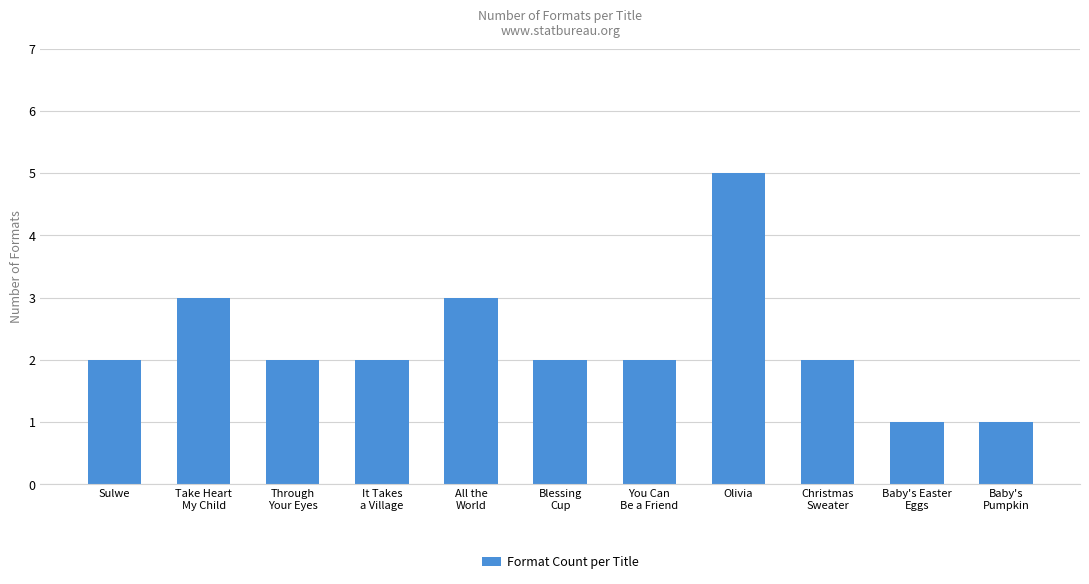

Reading right to left, what are all the values shown in this chart?

Baby's
Pumpkin=1	Baby's Easter
Eggs=1	Christmas
Sweater=2	Olivia=5	You Can
Be a Friend=2	Blessing
Cup=2	All the
World=3	It Takes
a Village=2	Through
Your Eyes=2	Take Heart
My Child=3	Sulwe=2